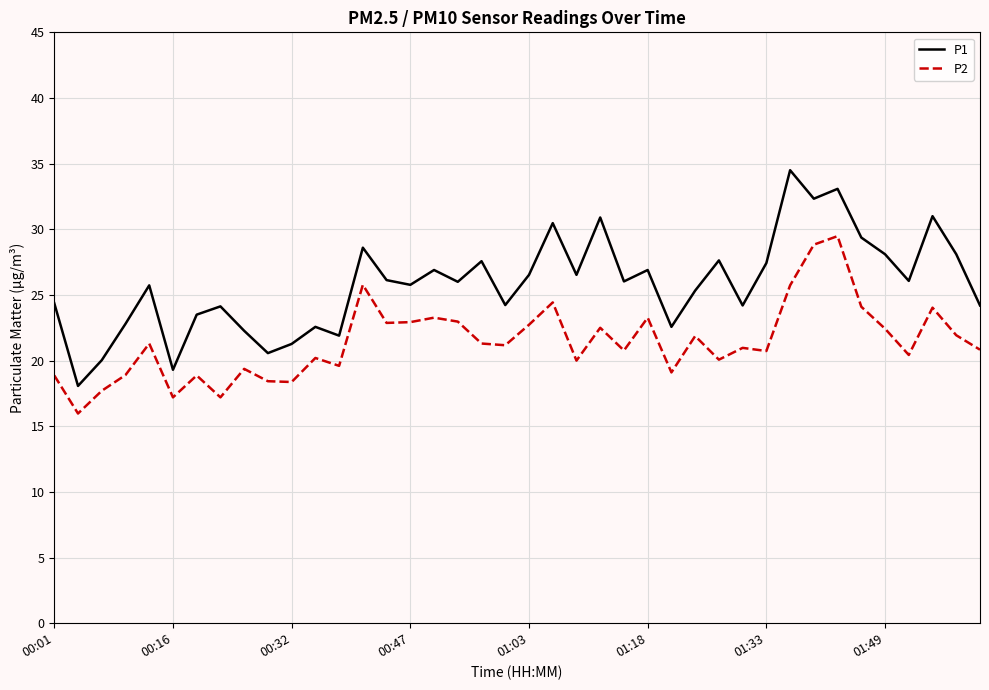

True or false: P1 and P2 cross at least once.

False